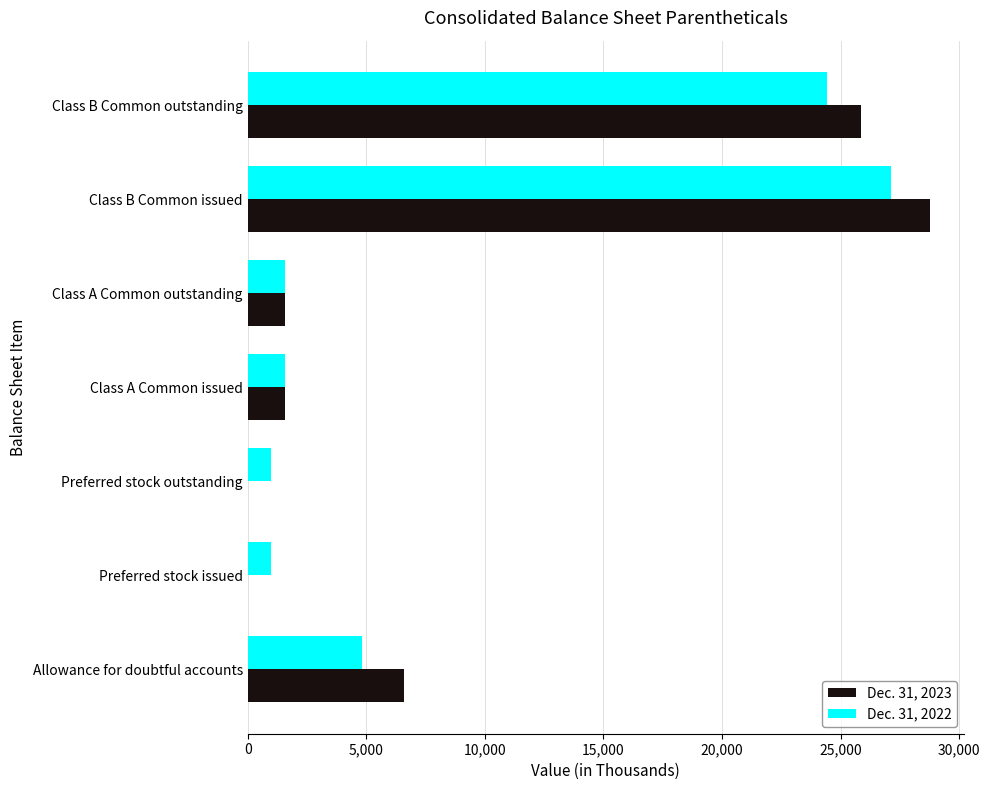

Which series has the widest spread of values?

Dec. 31, 2023